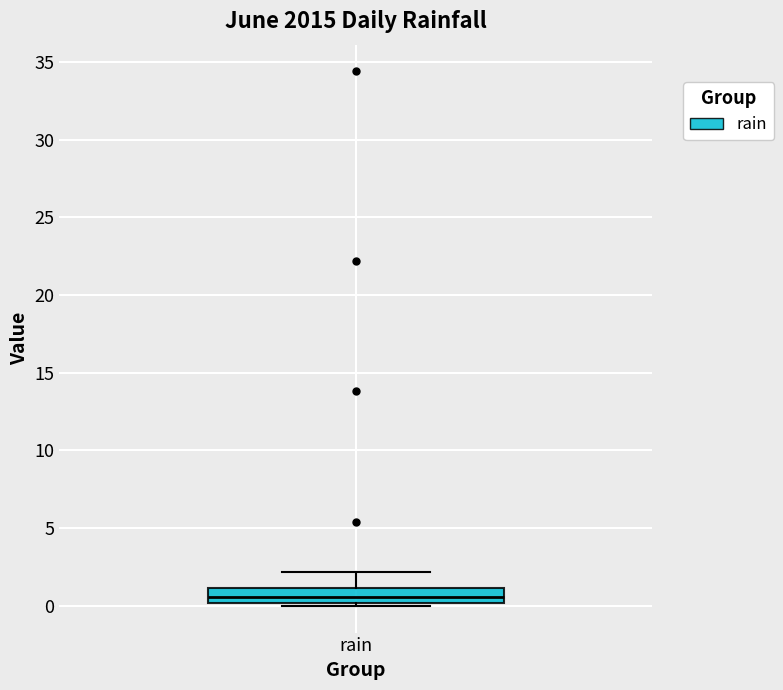

Where is the upper edge of the box for rain on the y-axis? The values are not printed on the chart, so give them approximately, as read against the axis.

1.0